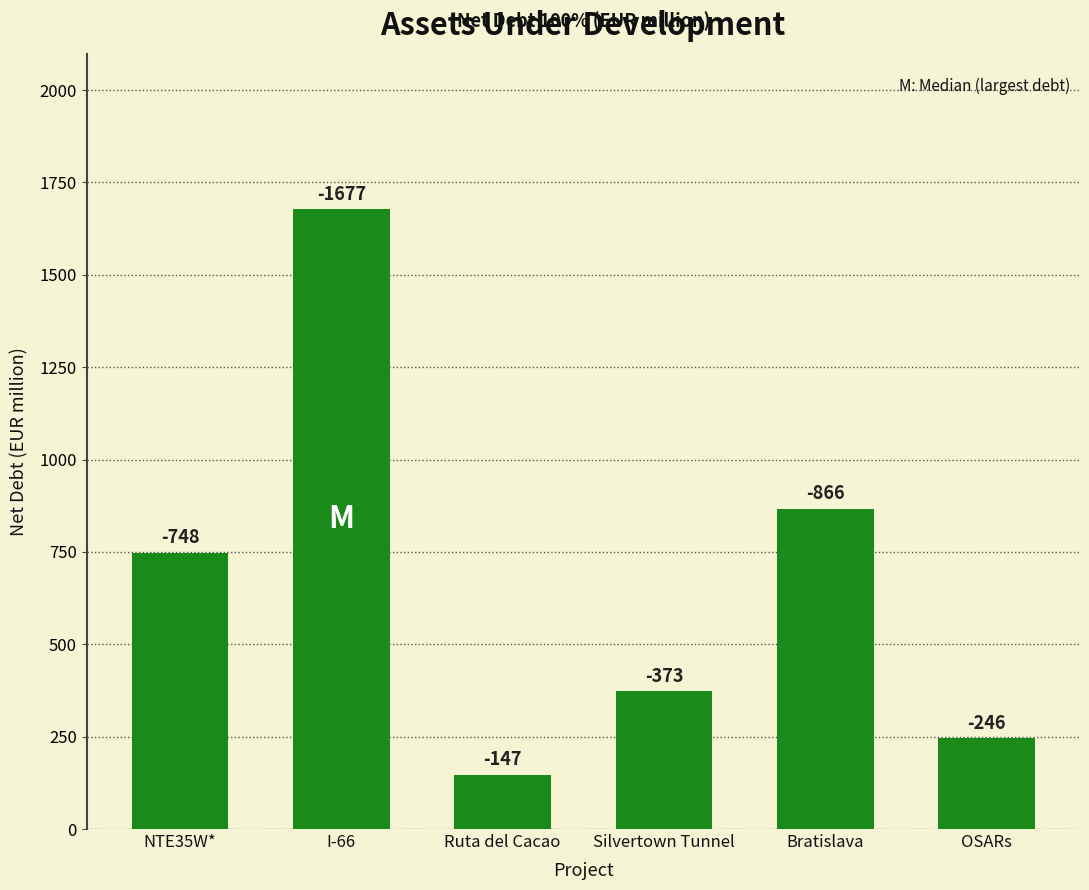

Read the value at I-66, to the nearest 100.

1700